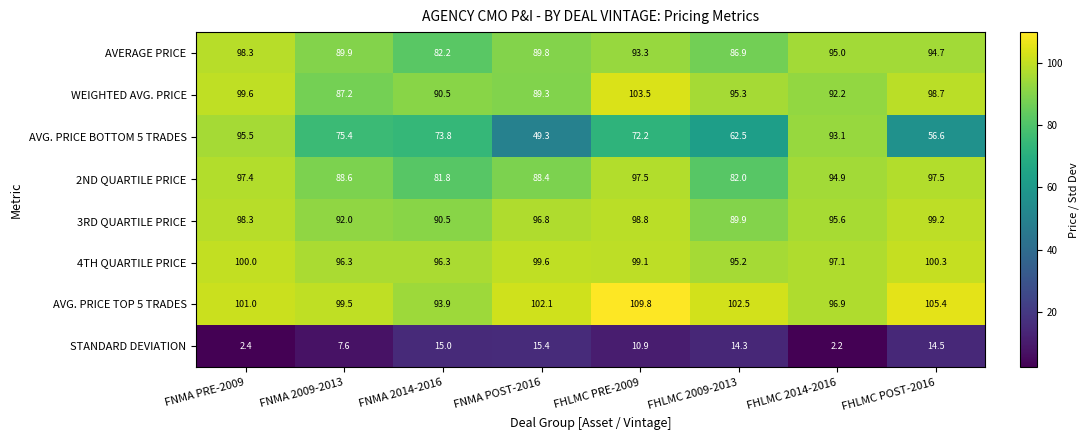

At which label is 3RD QUARTILE PRICE closest to 94?

FHLMC 2014-2016